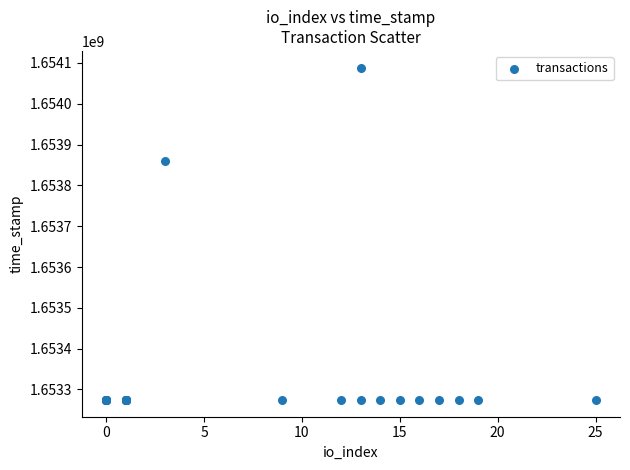

What Y value in the scatter plot is closest to 1653681344?

1653858867